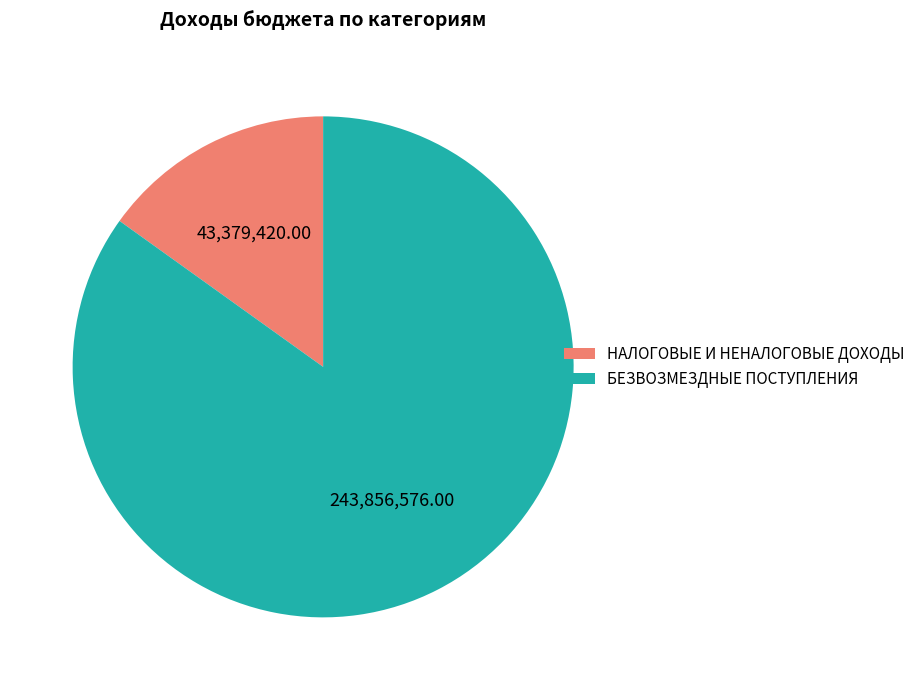

Which category has the smallest portion of the pie?

НАЛОГОВЫЕ И НЕНАЛОГОВЫЕ ДОХОДЫ